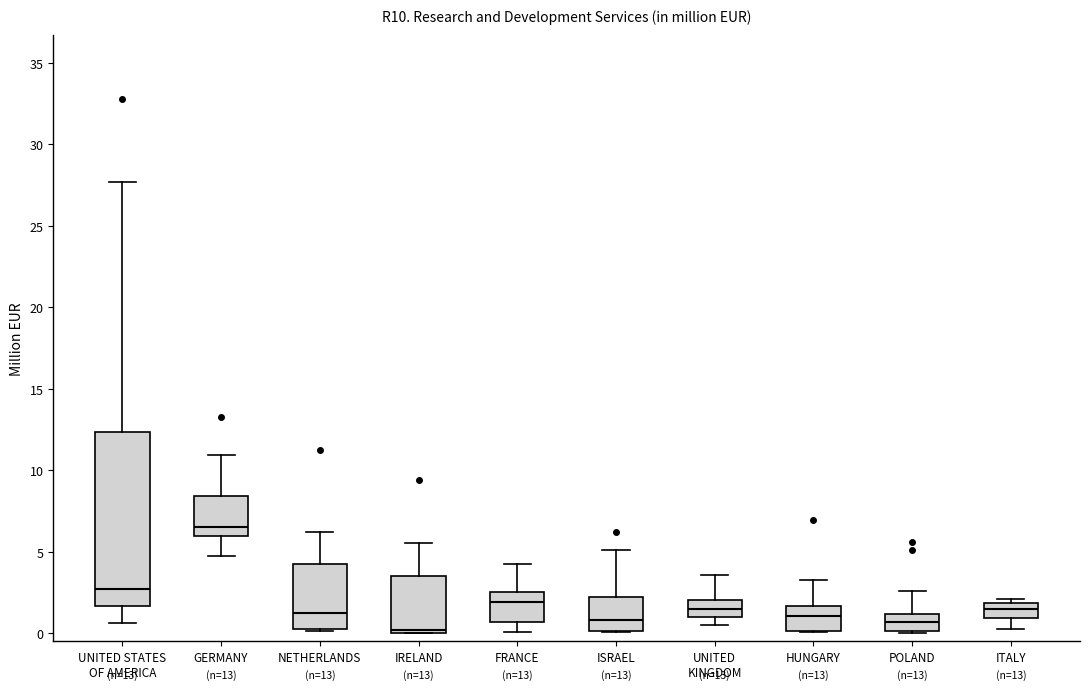

Which box is the tallest, from its lower edge to its upper edge?

UNITED STATES OF AMERICA